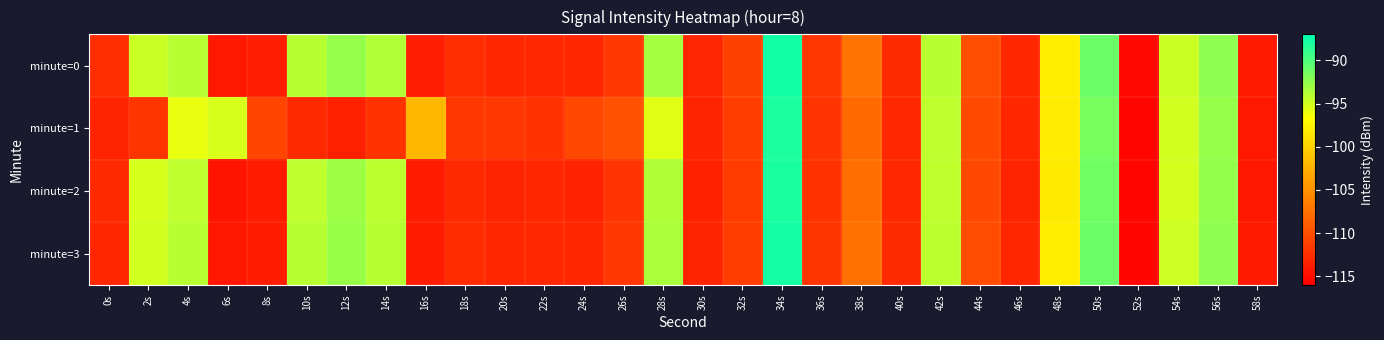

At which category does the chart reach its peak across all series?

34s